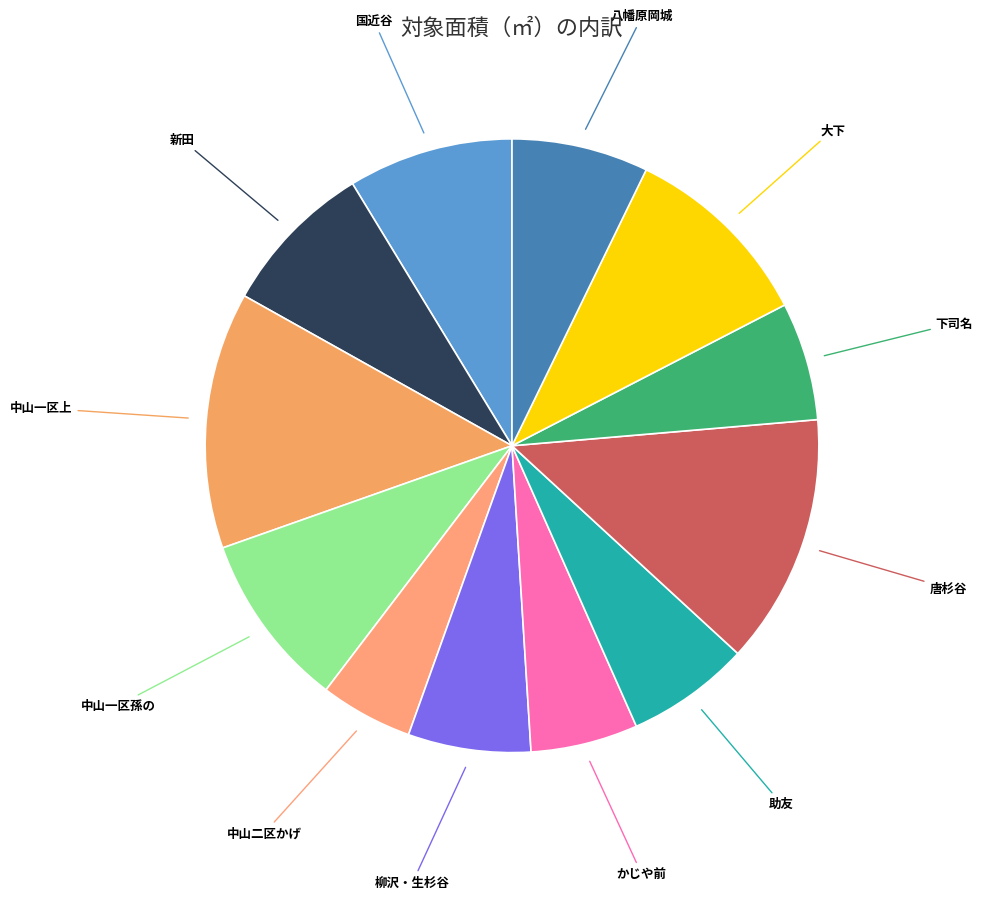

Does 中山一区上 account for over 50% of the chart?

No